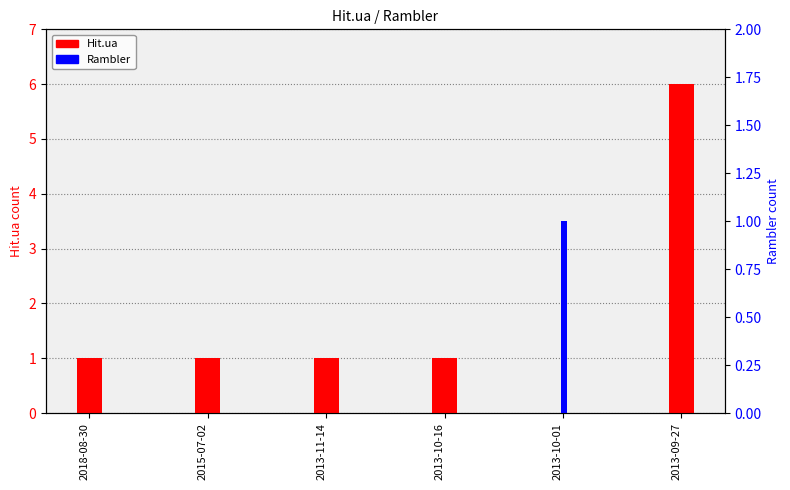

Which has a higher value, 2013-10-16 or 2015-07-02?

2013-10-16